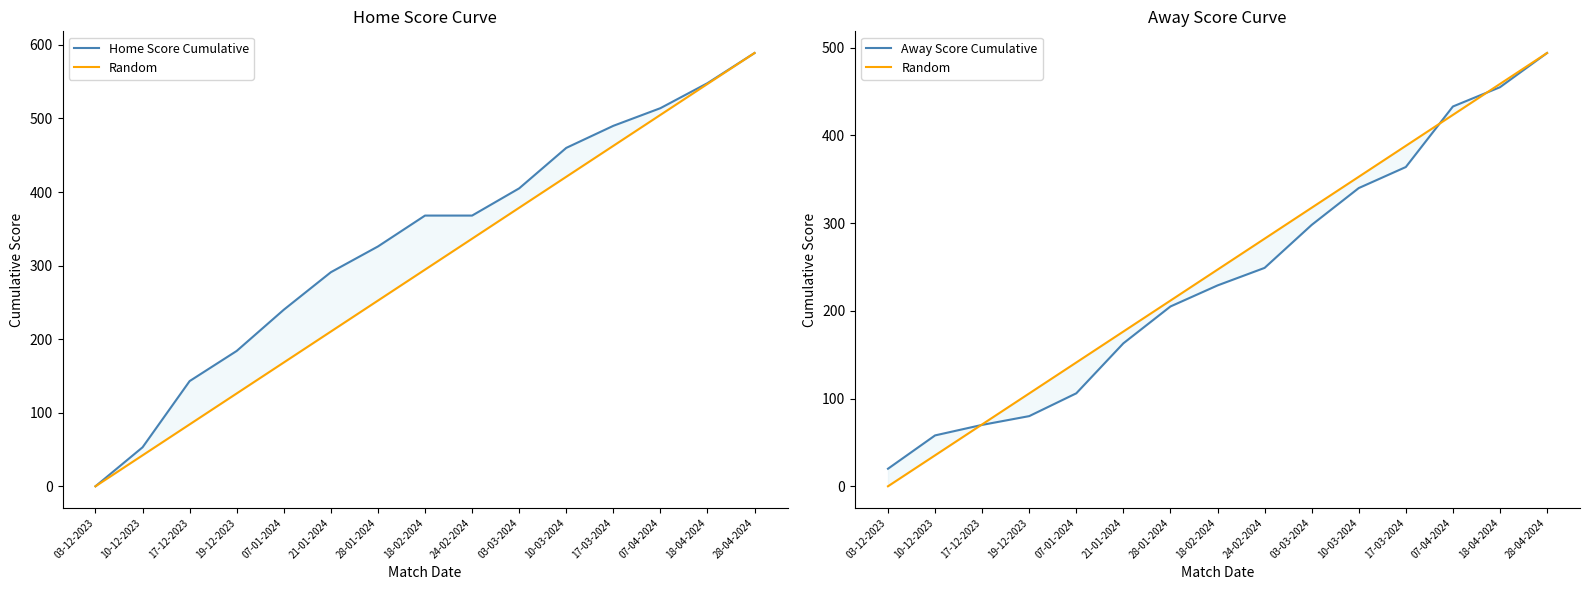

How many series are shown in this chart?

3